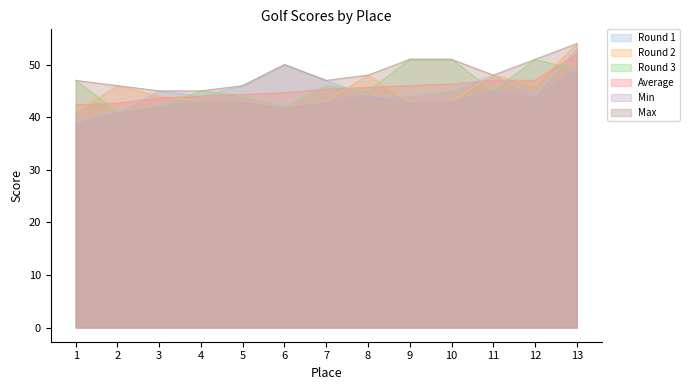

Between 6 and 12, which is larger?

6